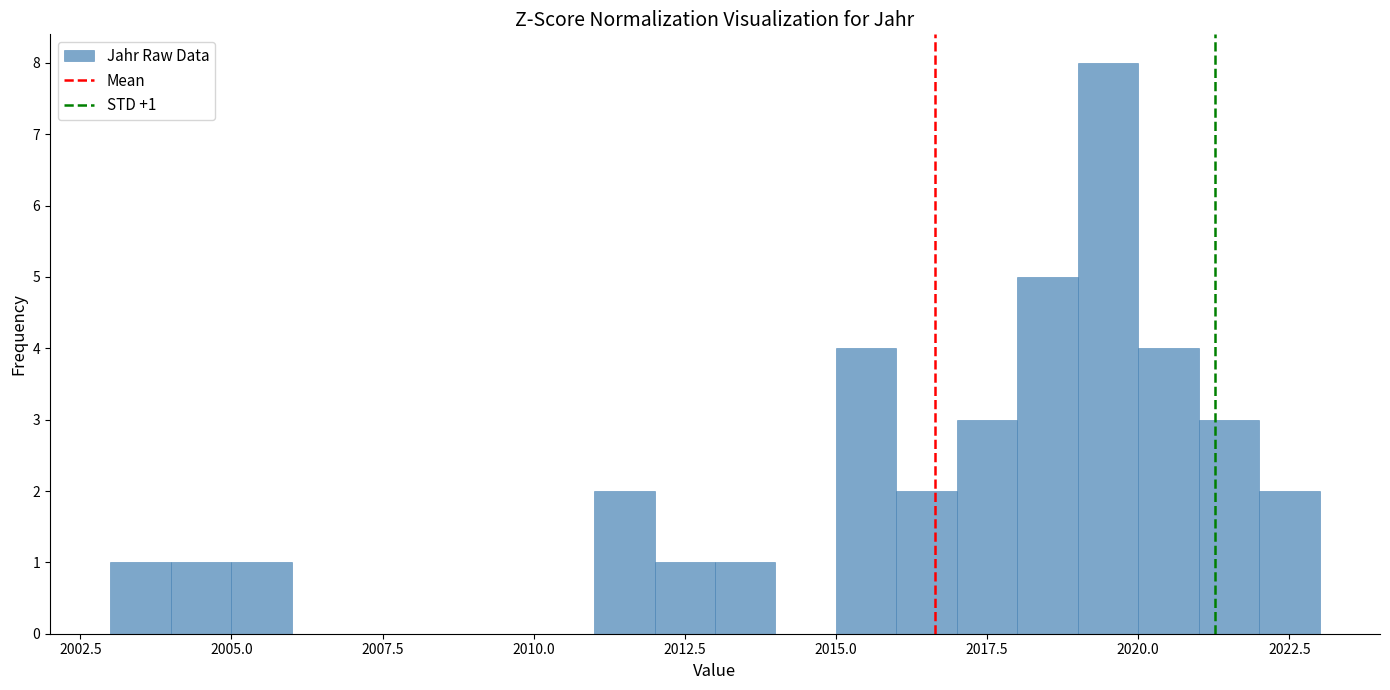

Around what value on the x-axis is the tallest bar? Give the approximate position of its centre, as read against the axis.

2019.5